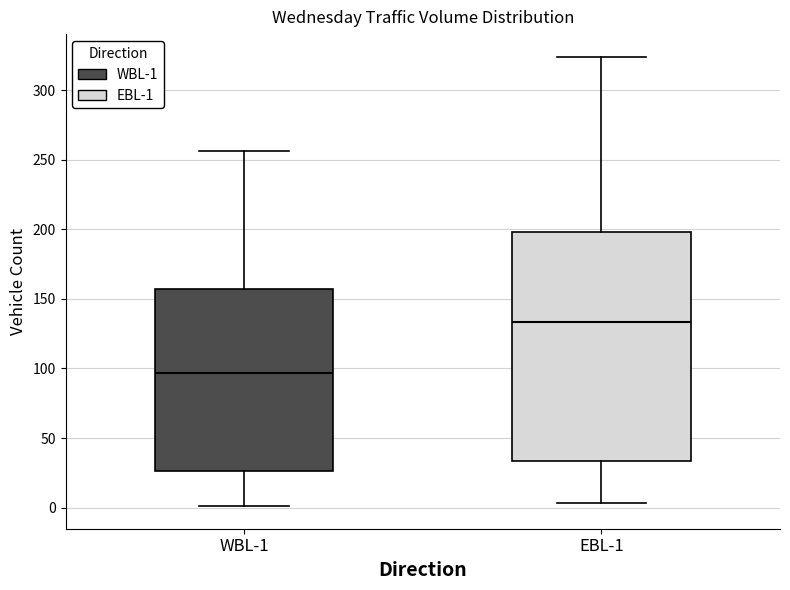

Which box has the lowest median line?

WBL-1